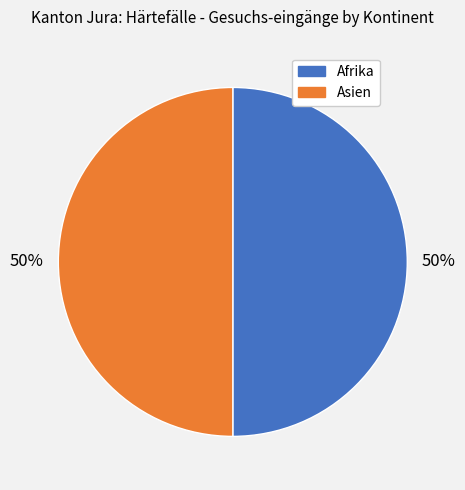

To the nearest percent, what is the average slice percentage?

50%